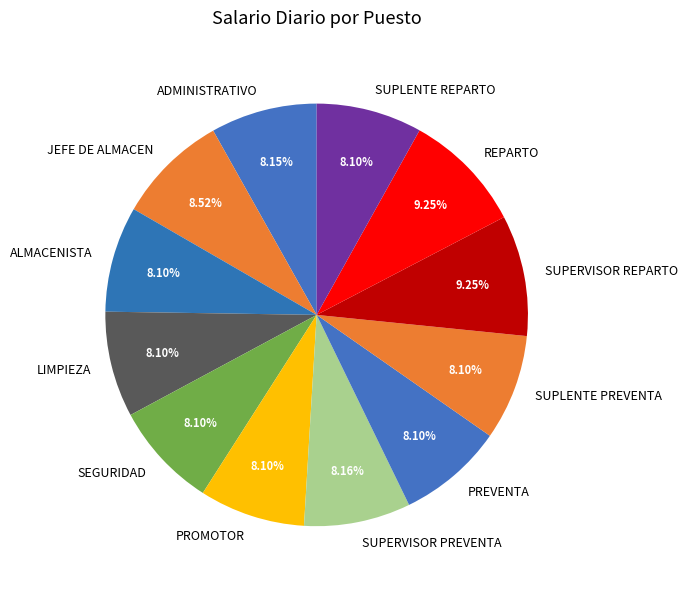

What percentage is the SUPLENTE REPARTO slice, to the nearest percent?

8%